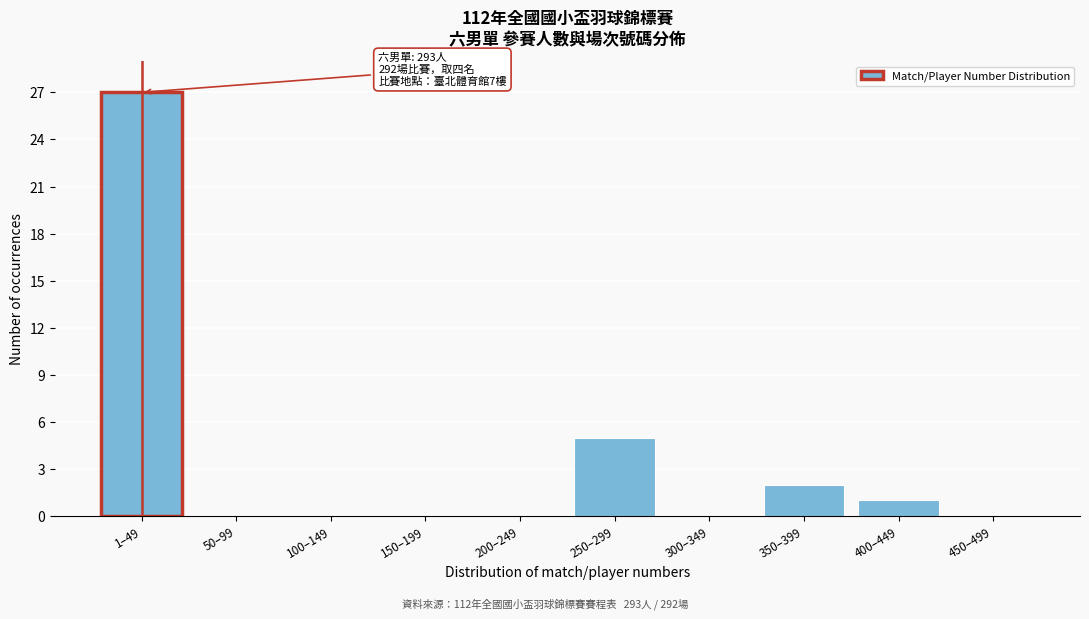

Reading right to left, list all the values displayed in this chart.

450–499=0	400–449=1	350–399=2	300–349=0	250–299=5	200–249=0	150–199=0	100–149=0	50–99=0	1–49=27